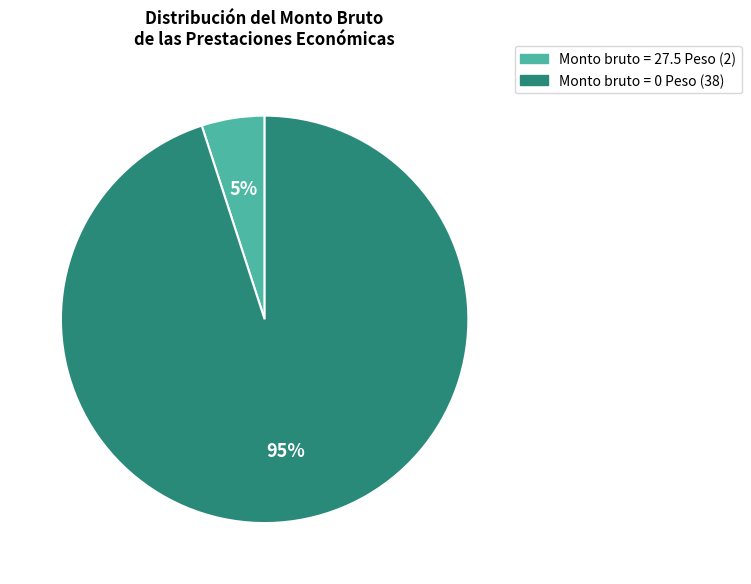

How many segments does this pie chart have?

2